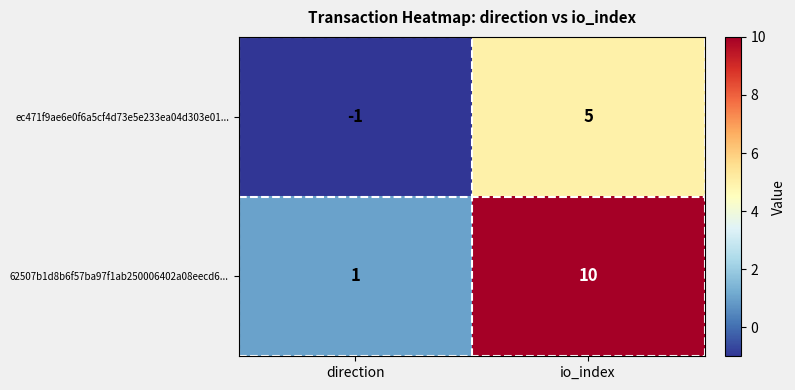

What is the total value across all series at io_index?

15